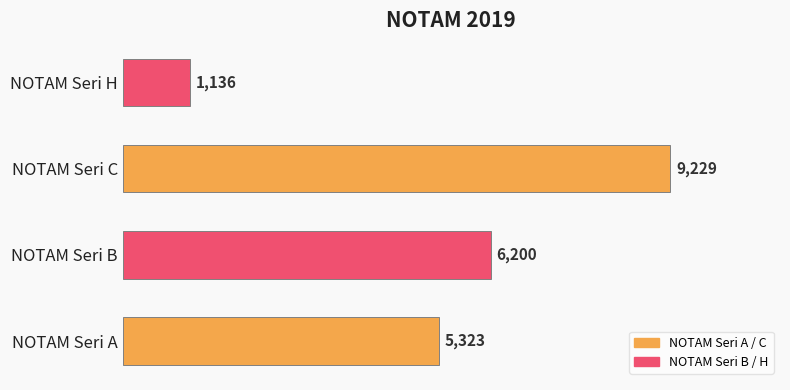

True or false: the data shows 9229 at NOTAM Seri C.

True